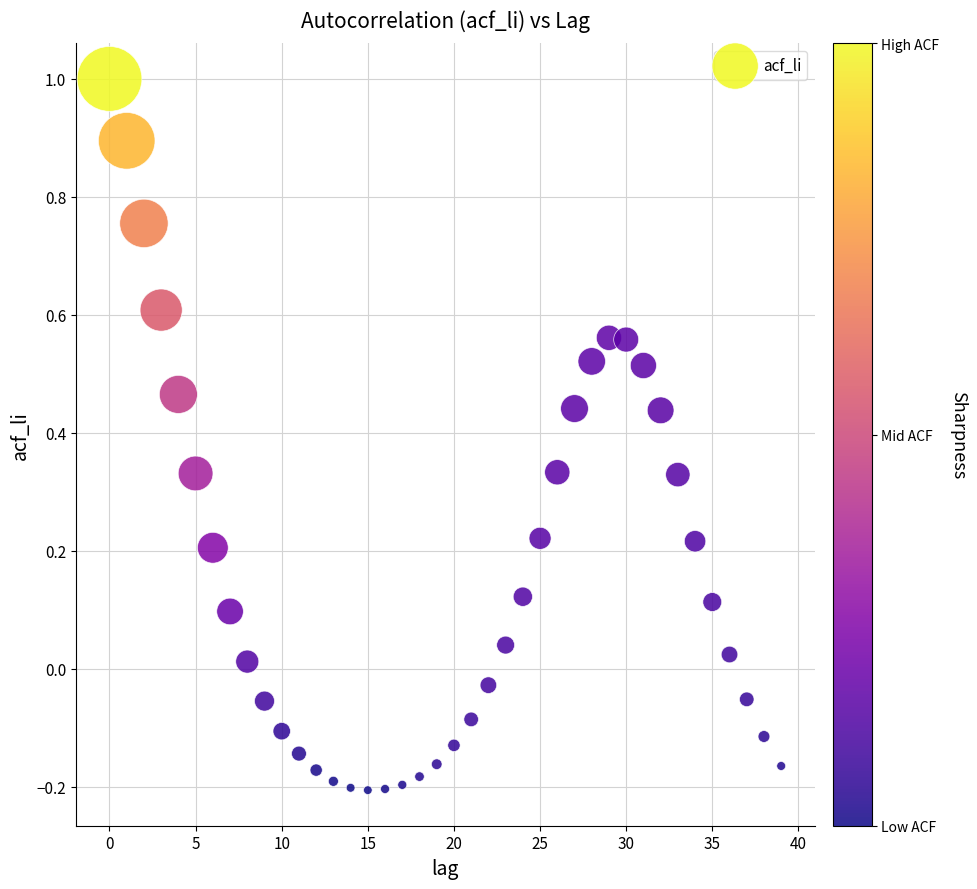

What is the range of Y values (max minus min)?

1.2